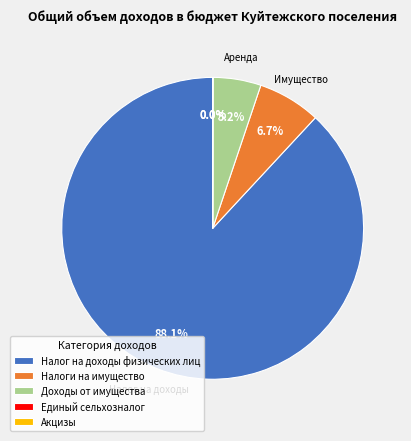

Combined, what portion of the pie is Доходы от имущества and Налоги на имущество?

11.9%